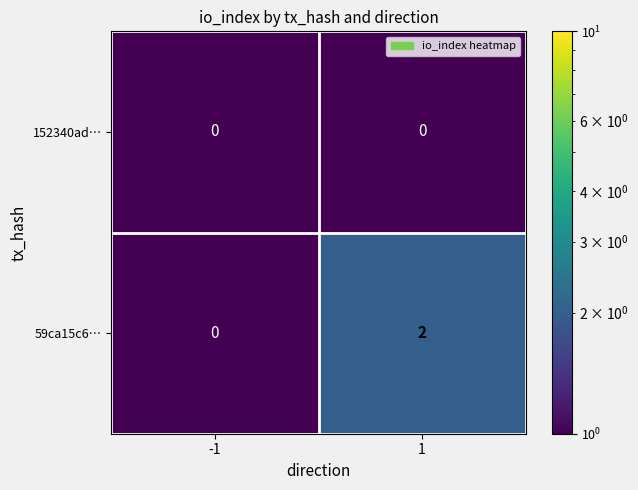

The value of 59ca15c6… at 1 is 3. True or false?

False